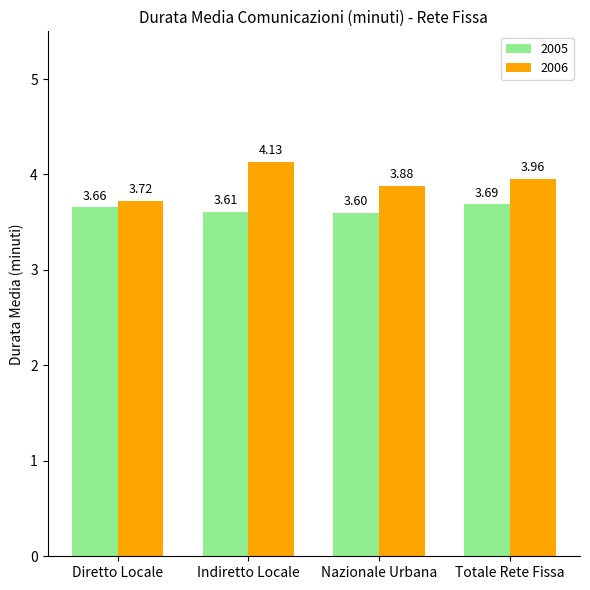

At which label is 2006 closest to 3?

Diretto Locale